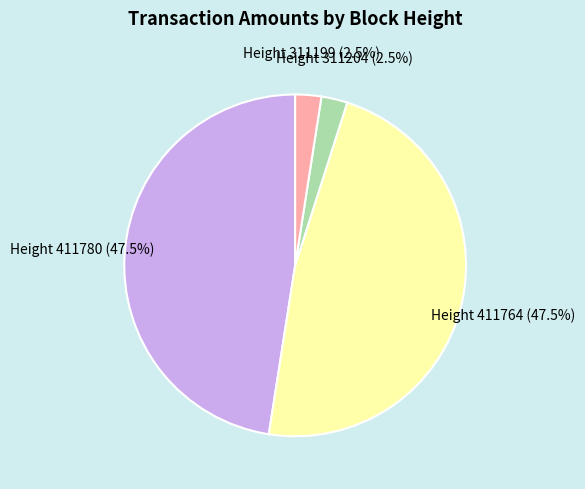

Is there a majority slice in this chart?

No